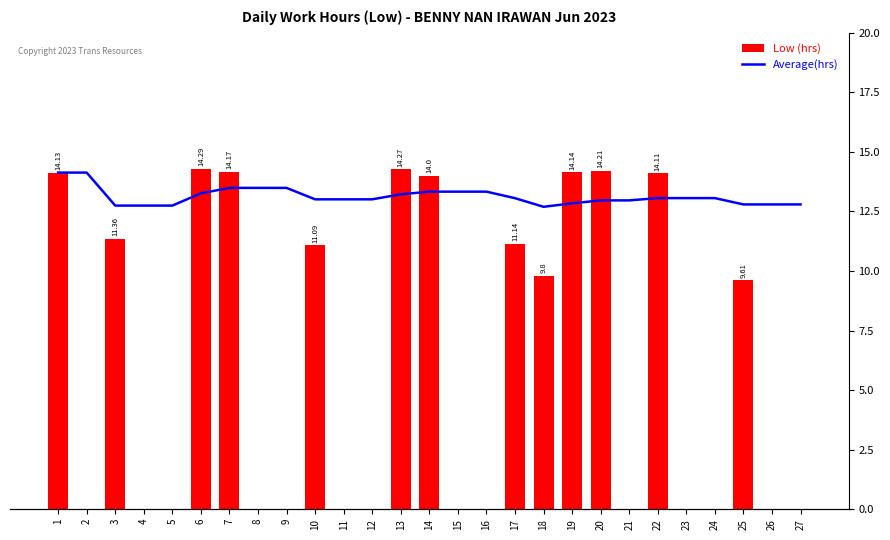

The value of Low (hrs) at 7 is 14.2. True or false?

True